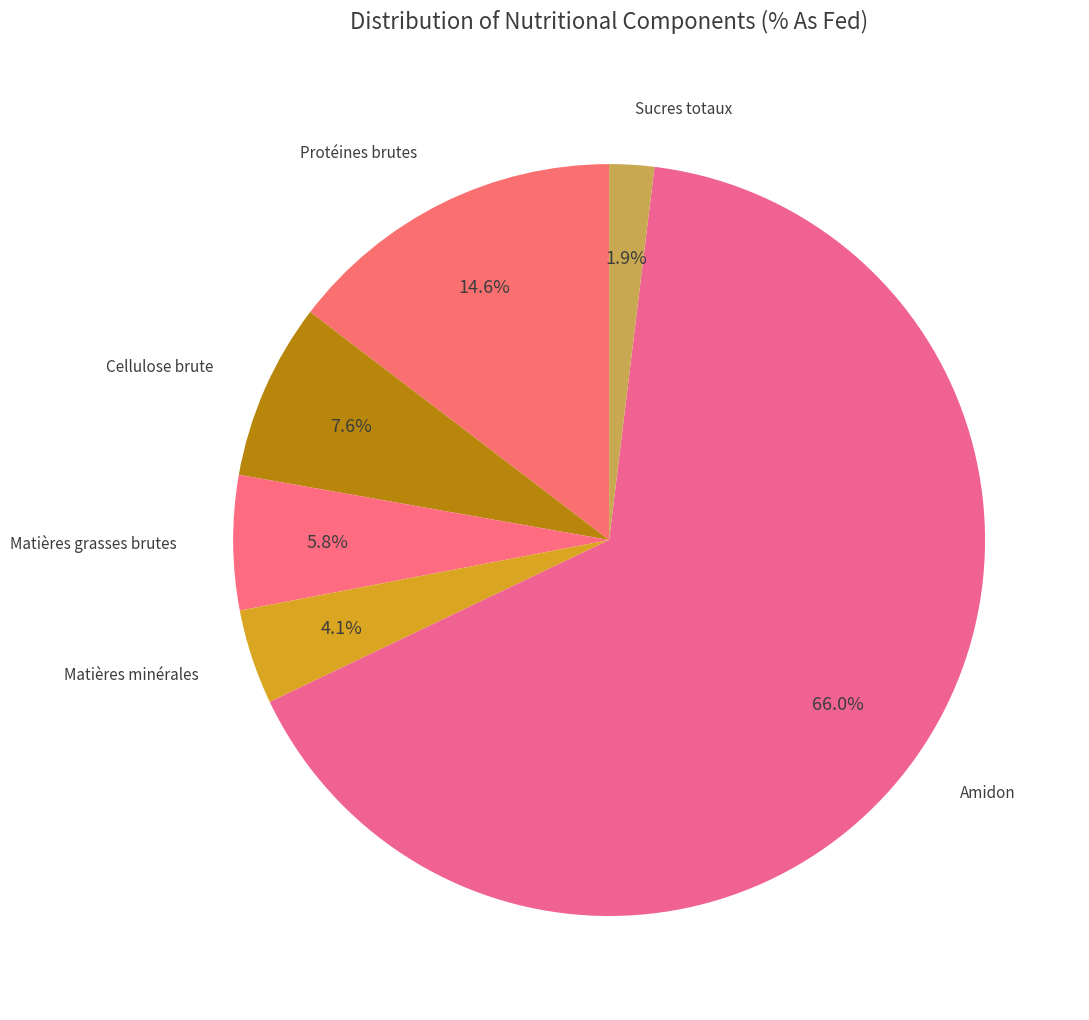

How many slices are in this pie chart?

6